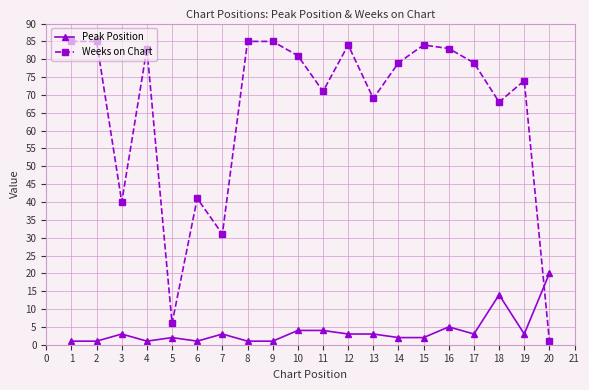

Is the value of Weeks on Chart at 19 greater than the value of Peak Position at 14?

Yes